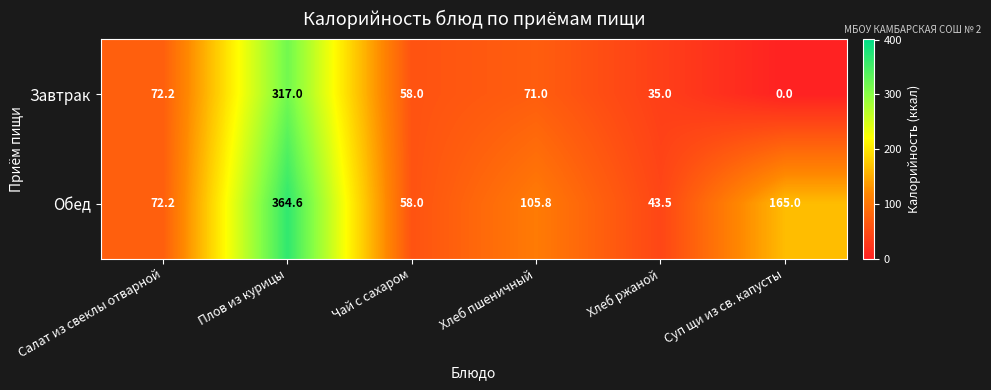

What is the difference between the highest and lowest values at Плов из курицы?

47.6